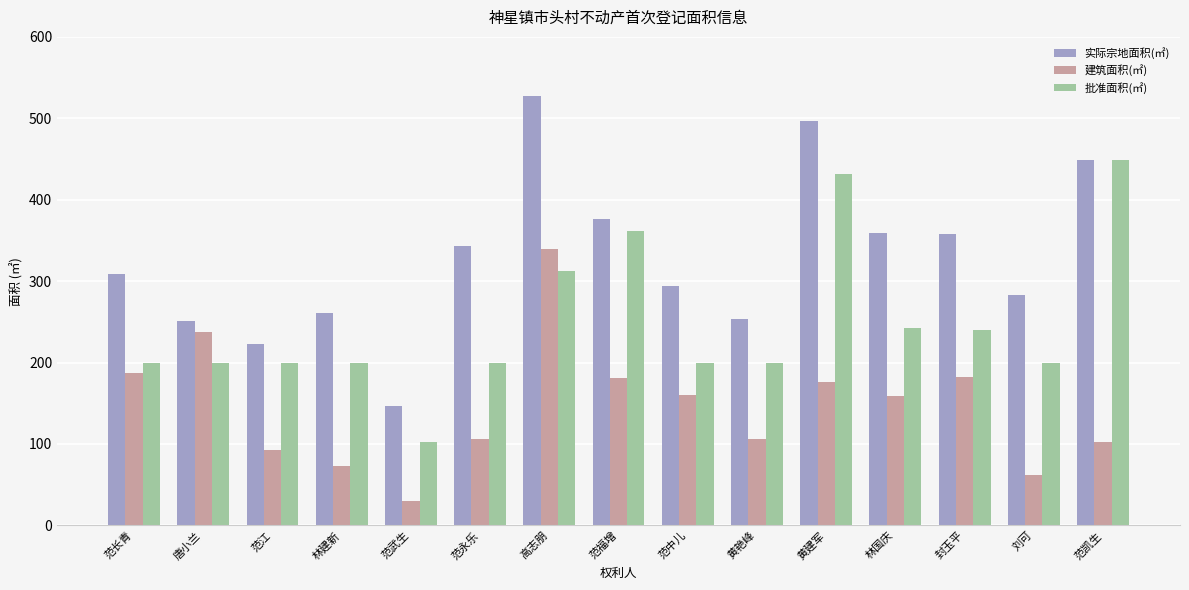

What position from the right is 范凯生?

1